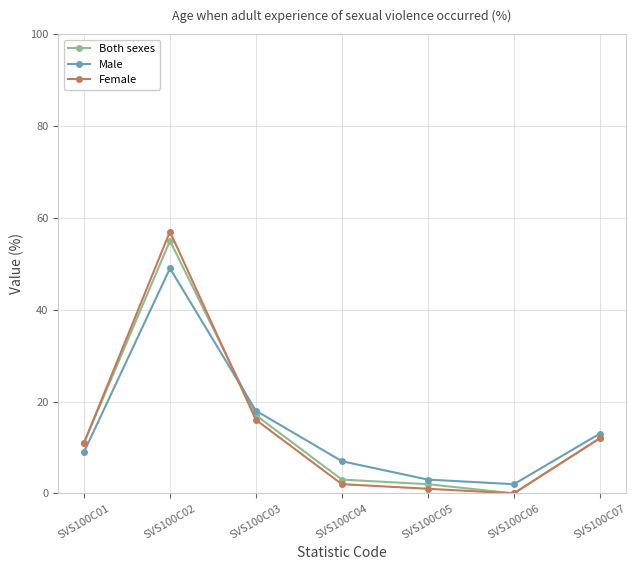

Reading left to right, what are all the values shown in this chart?

Both sexes: SVS100C01=11	SVS100C02=55	SVS100C03=17	SVS100C04=3	SVS100C05=2	SVS100C06=0	SVS100C07=12
Male: SVS100C01=9	SVS100C02=49	SVS100C03=18	SVS100C04=7	SVS100C05=3	SVS100C06=2	SVS100C07=13
Female: SVS100C01=11	SVS100C02=57	SVS100C03=16	SVS100C04=2	SVS100C05=1	SVS100C06=0	SVS100C07=12